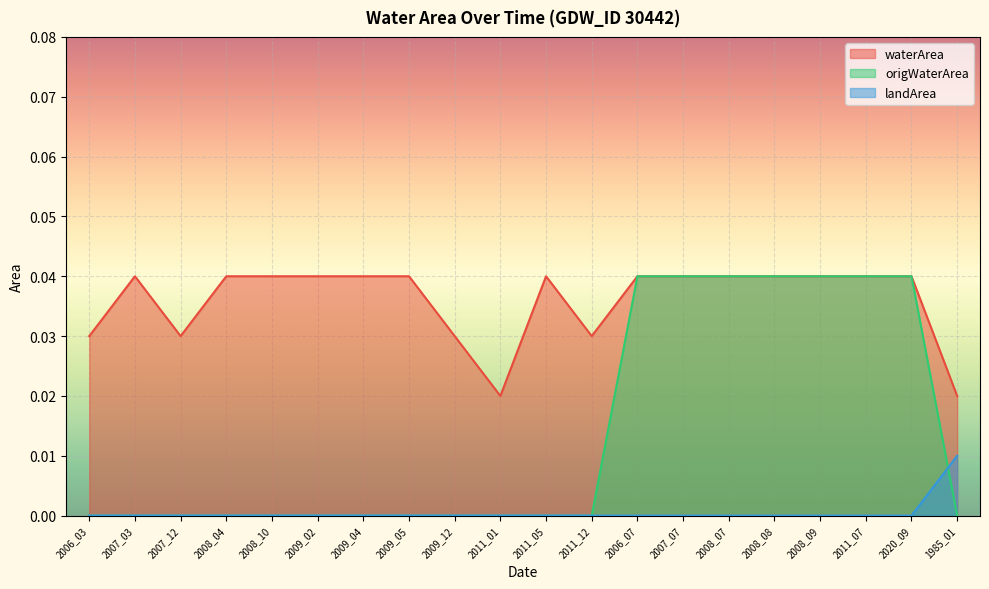

True or false: origWaterArea and waterArea intersect in this chart.

False